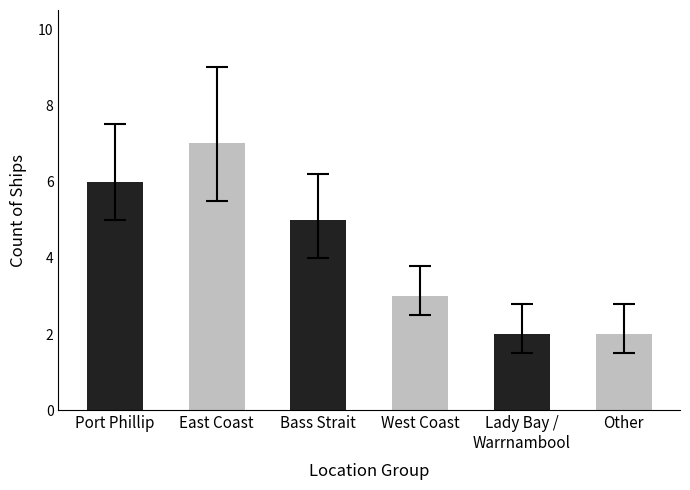

The chart shows a value of 10 at East Coast. True or false?

False